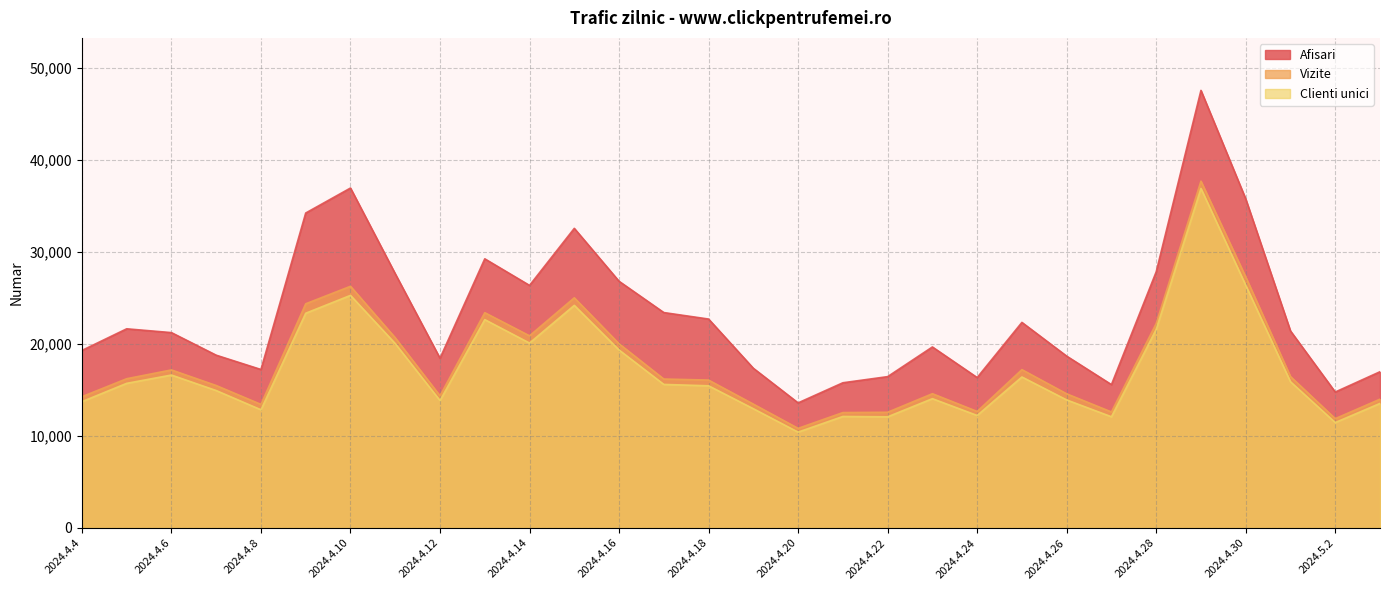

How many interior local valleys does the Clienti unici series have?

8